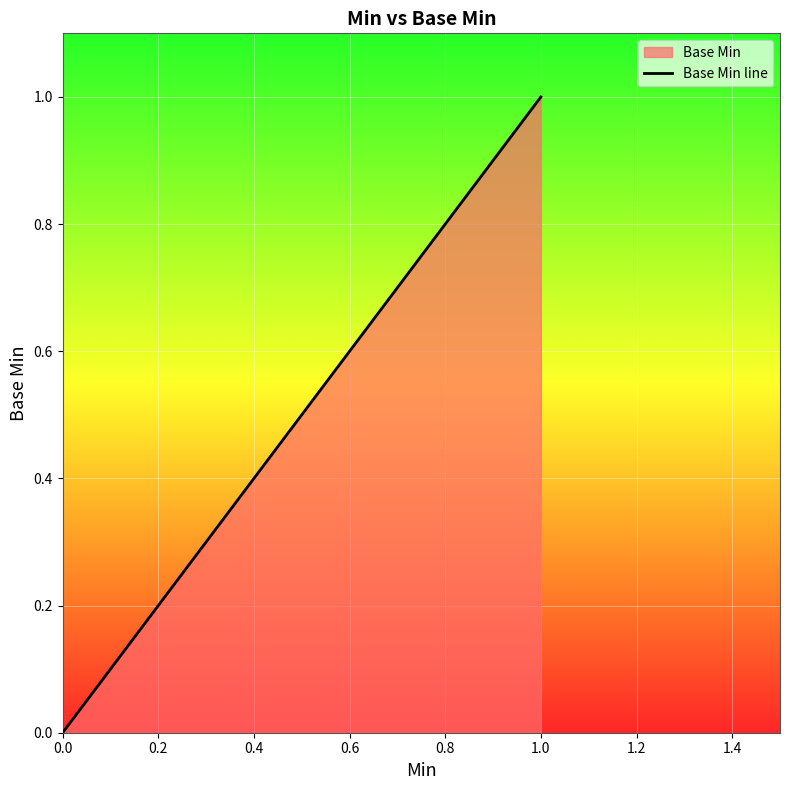

How many values are above zero?

1